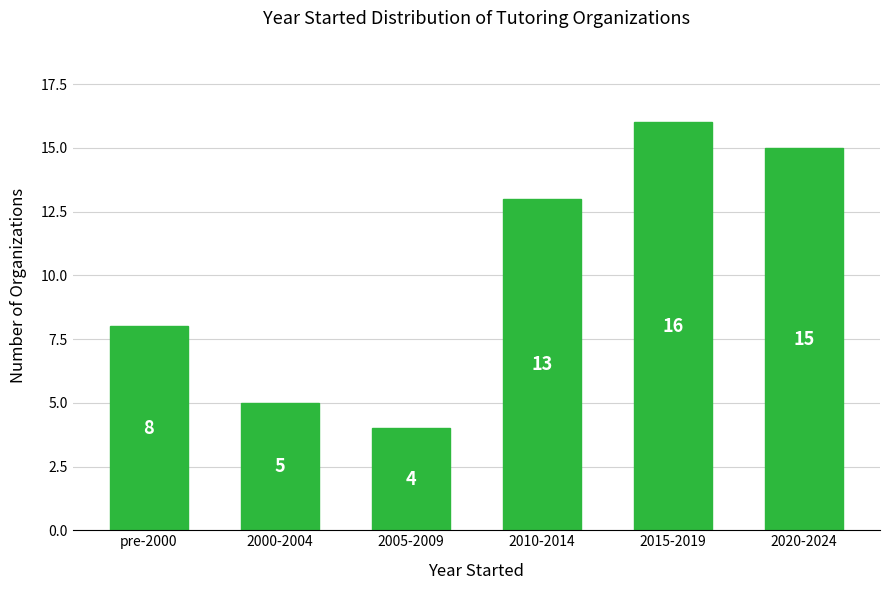

Reading left to right, transcribe all the data shown in this chart.

8	5	4	13	16	15